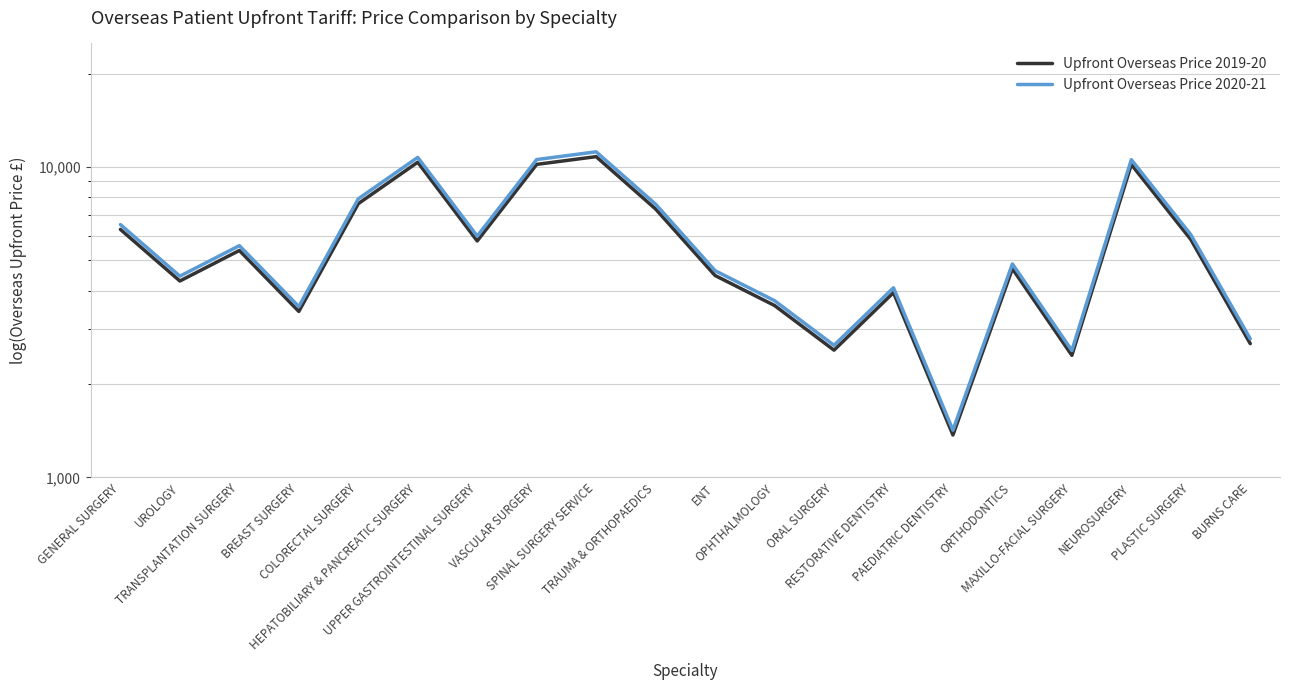

What is the lowest value of the Upfront Overseas Price 2020-21 series?

1420.5